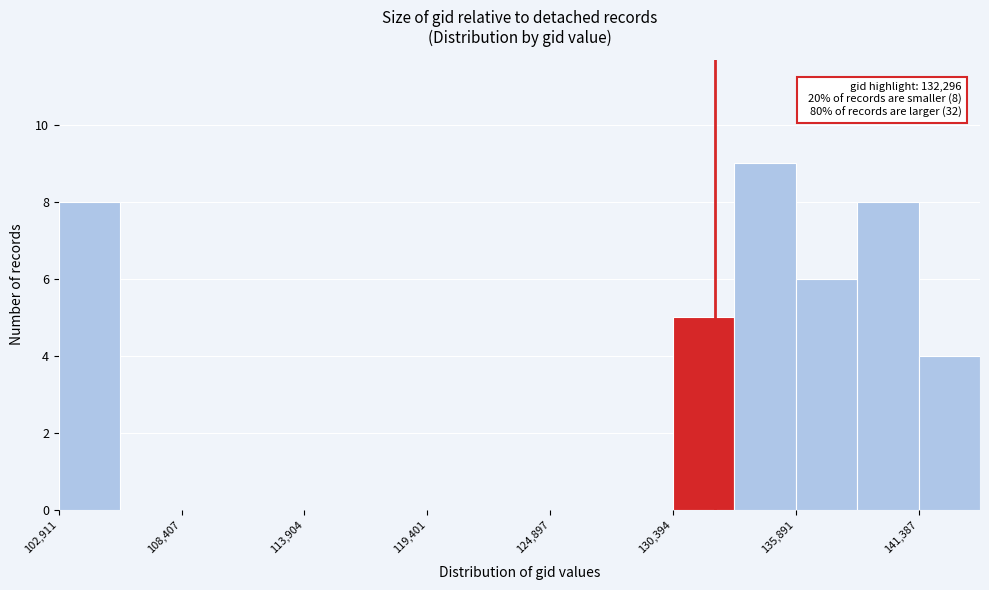

Around what value on the x-axis is the tallest bar? Give the approximate position of its centre, as read against the axis.

135000